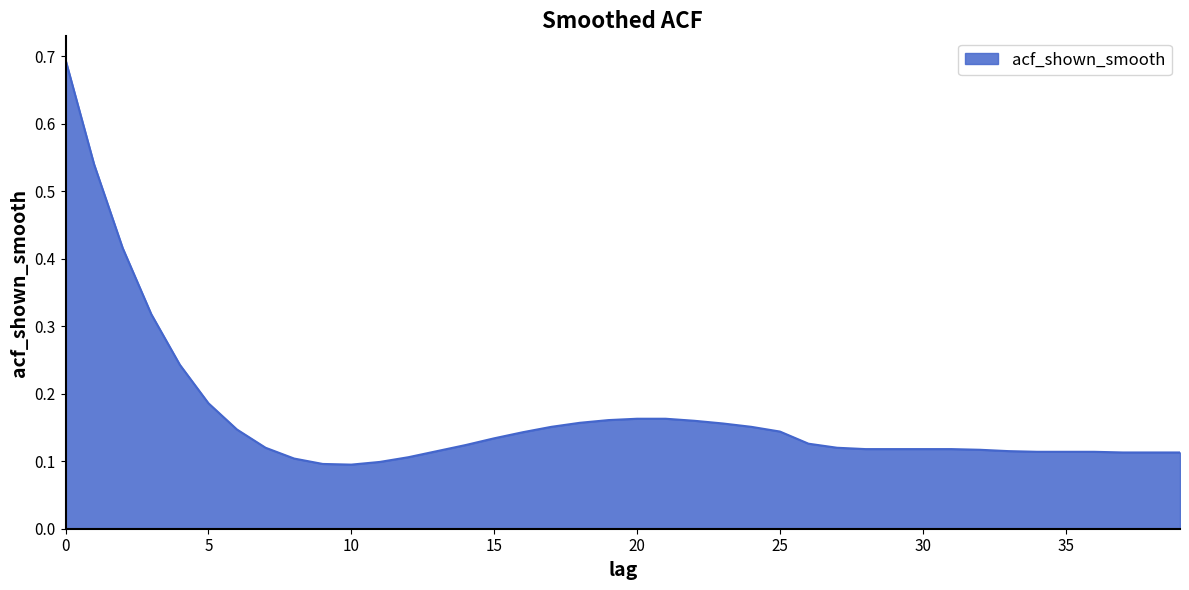

What is the greatest value displayed?

0.7